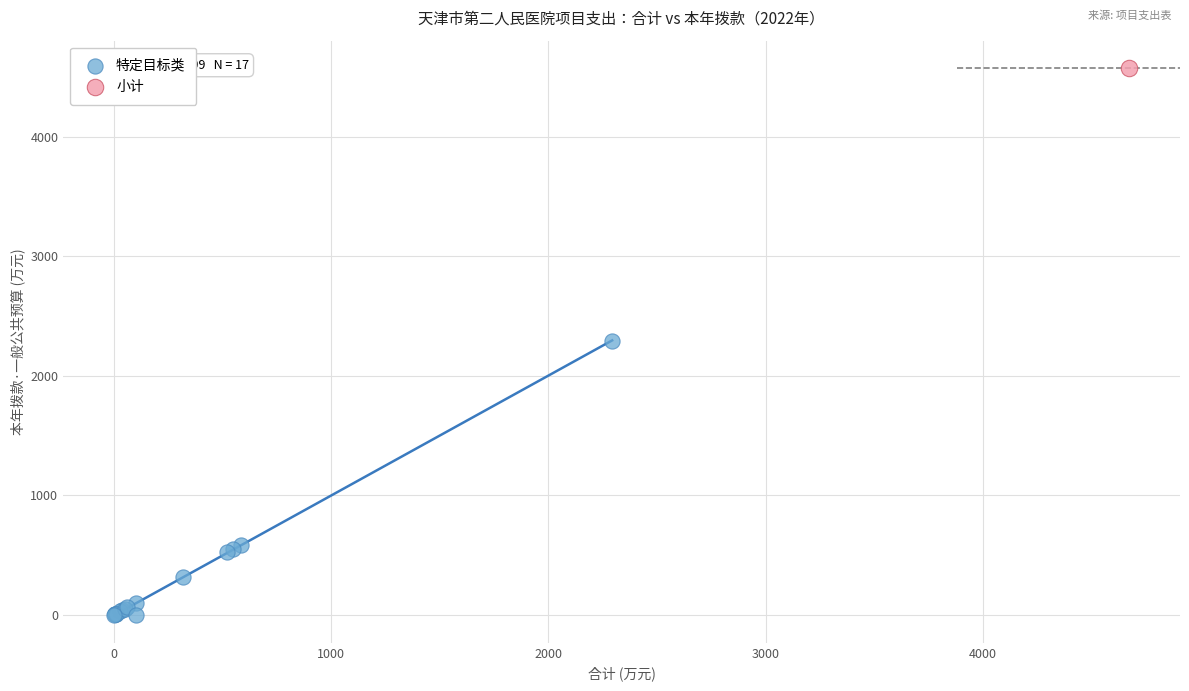

What are all the series names shown in the legend?

特定目标类, 小计